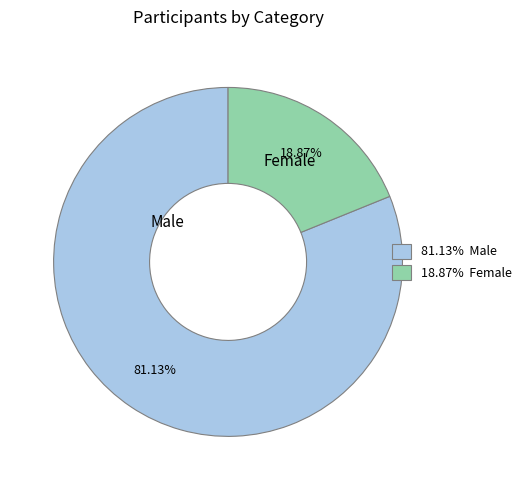

Does any single category account for the majority?

Yes